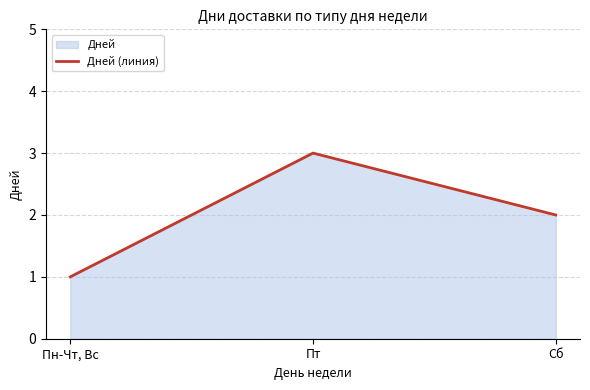

What is the ratio of the value at Пт to the value at Сб?

1.5